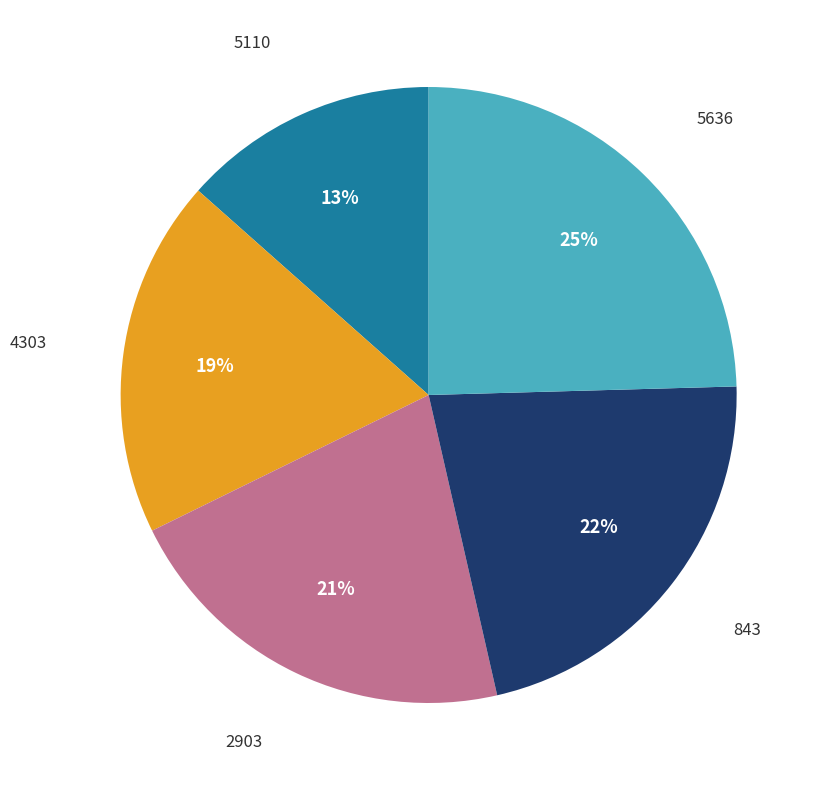

How many slices are in this pie chart?

5